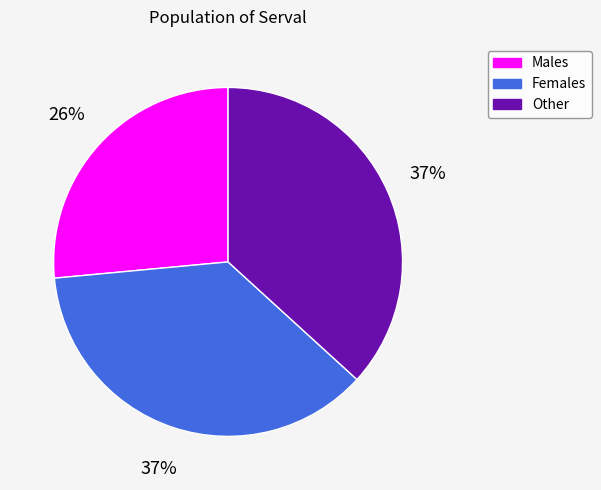

The Other slice represents 37% of the pie. True or false?

True